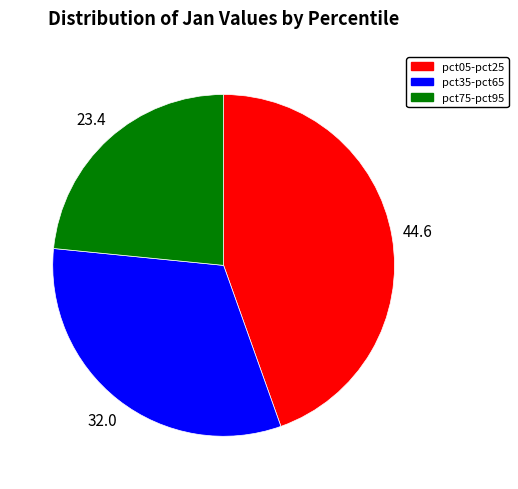

Is there any slice that represents more than half of the pie?

No